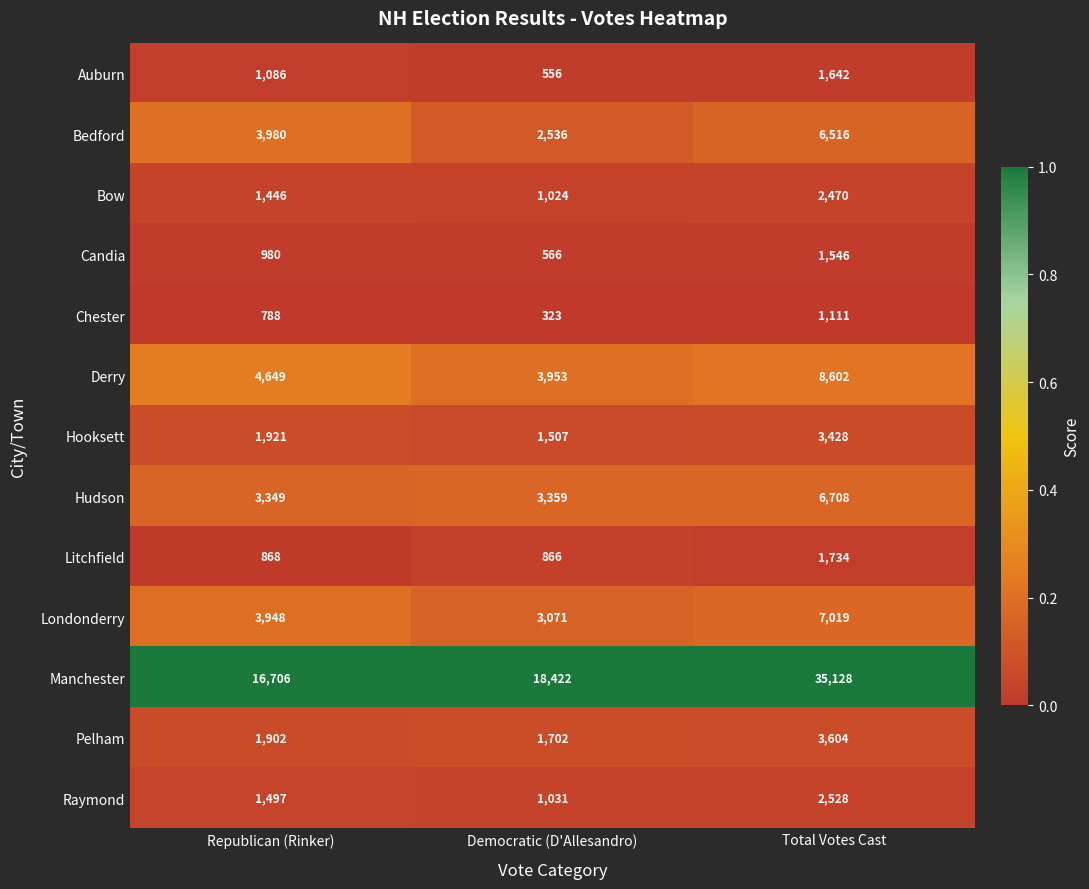

What is the sum of the Bedford values at Democratic (D'Allesandro) and Total Votes Cast?

9052